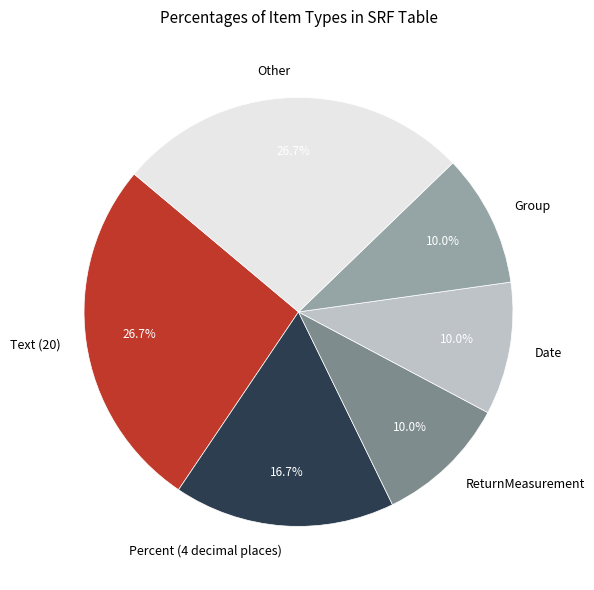

Count the number of slices in the pie.

6